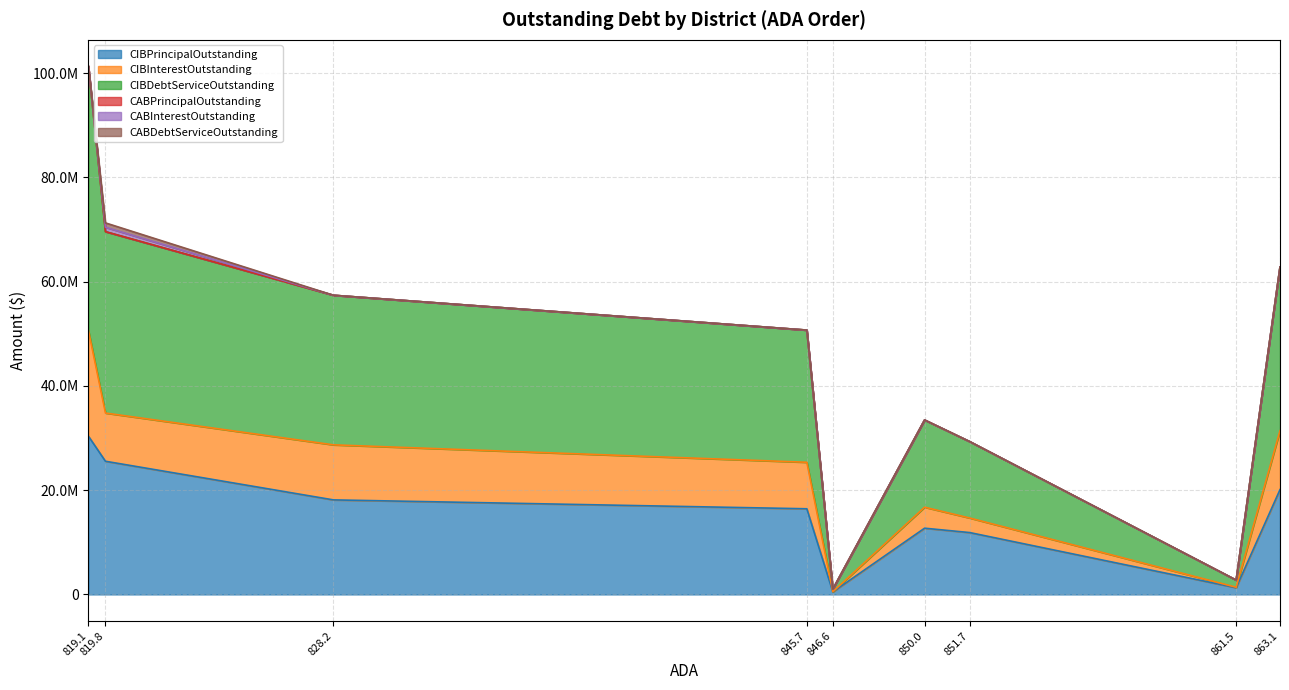

Does the chart display data point markers on the line(s)?

No